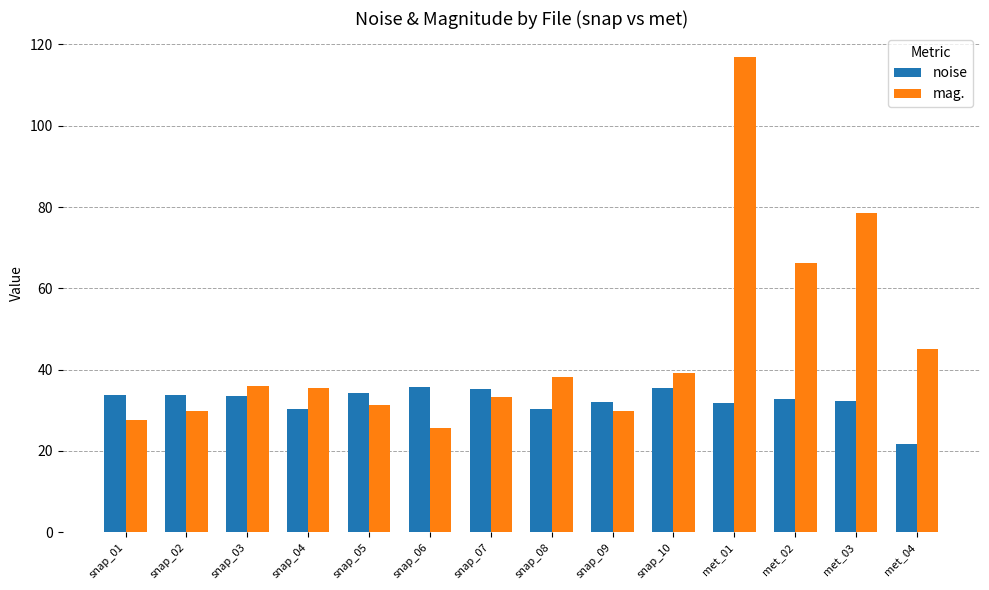

True or false: mag. has a value of 78.5 at met_03.

True